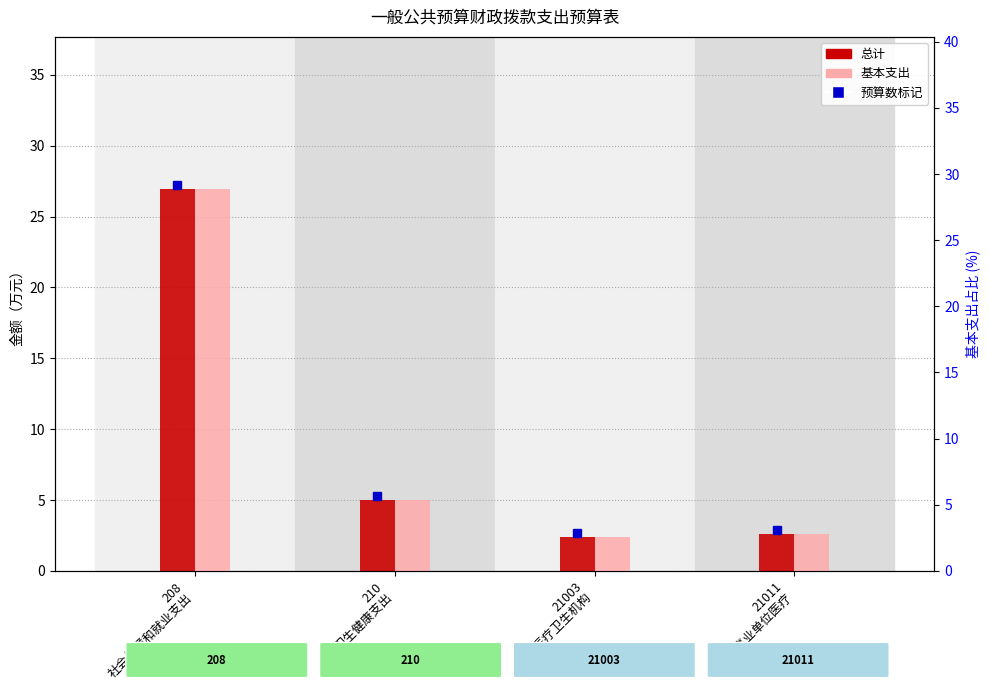

Reading right to left, what are all the values shown in this chart?

总计: 2.6	2.4	5.0	26.9
基本支出: 2.6	2.4	5.0	26.9